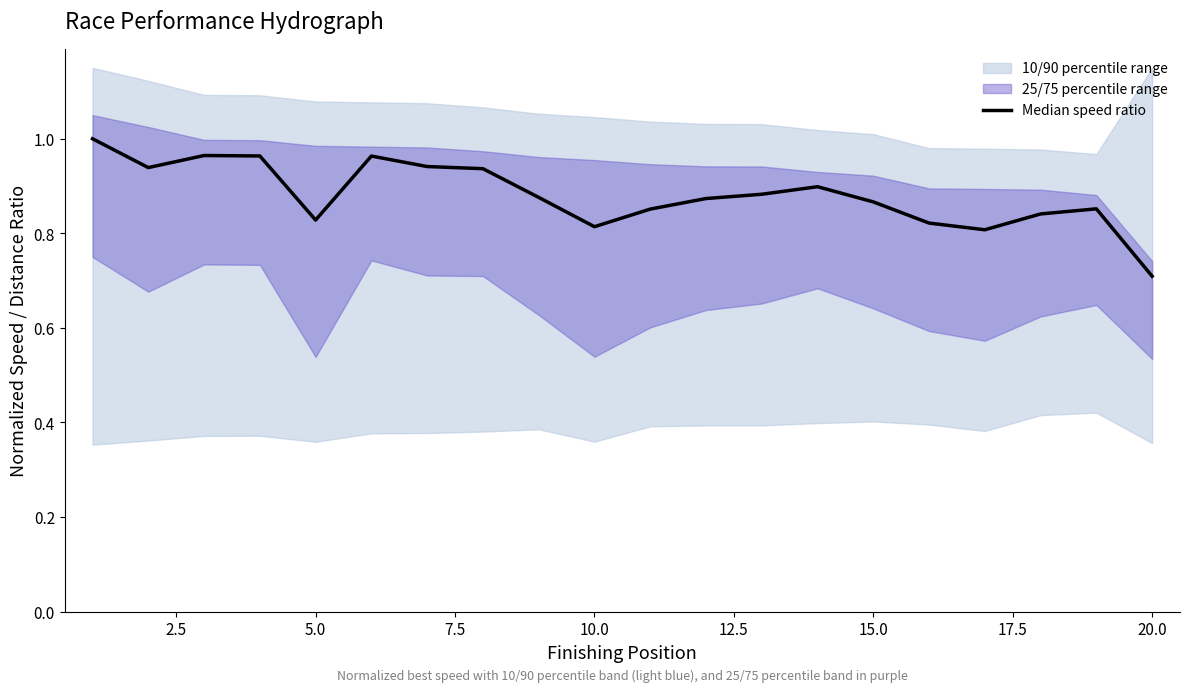

How many lines are shown in the chart?

1